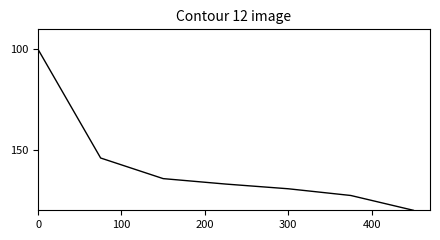

True or false: there are more than 2 points higher than both neighbors.

False